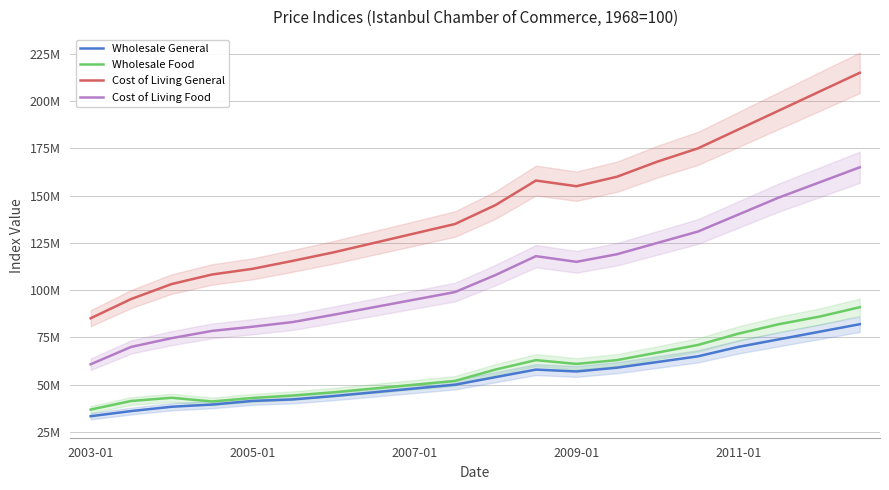

True or false: Cost of Living Food has a value of 36435603.1 at 2007-01.

False